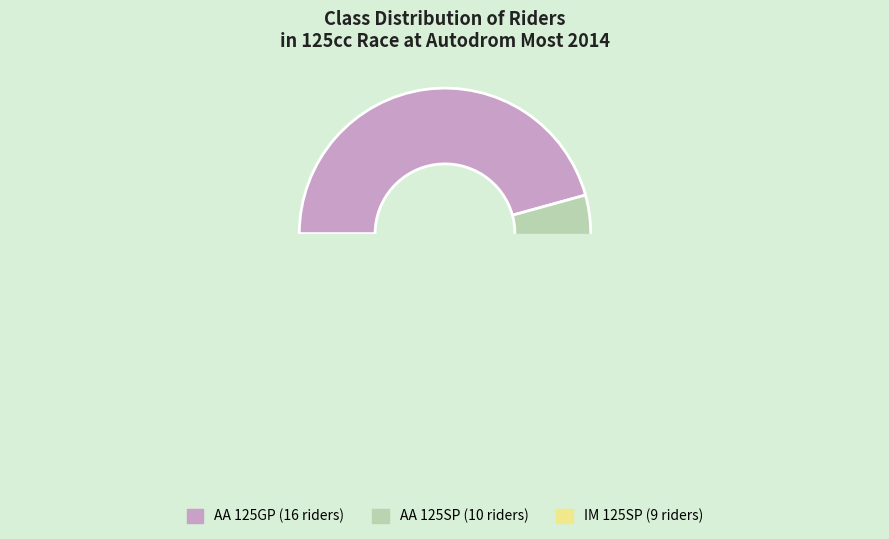

To the nearest percent, what is the difference between the AA 125SP and IM 125SP slice percentages?

3%